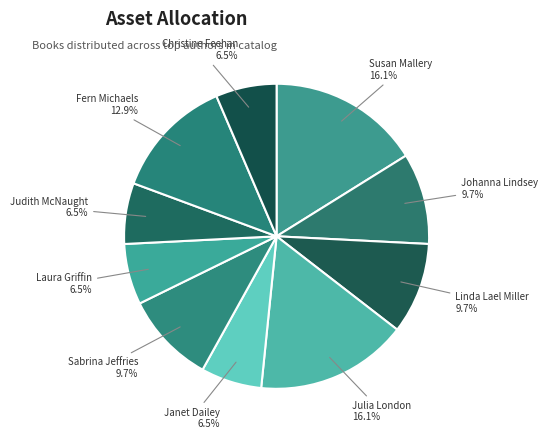

Is the sum of Susan Mallery and Laura Griffin greater than half?

No